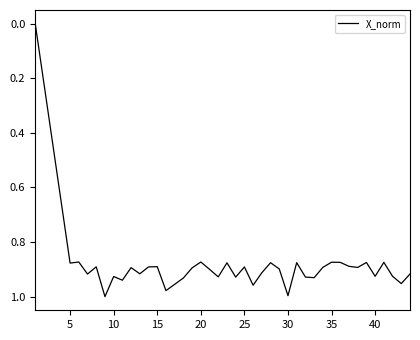

What is the value of the 3rd point from the left?

0.9